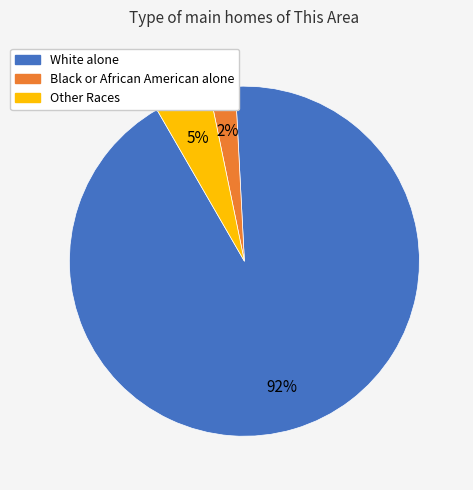

Rank the categories by value from highest to lowest.

White alone, Other Races, Black or African American alone